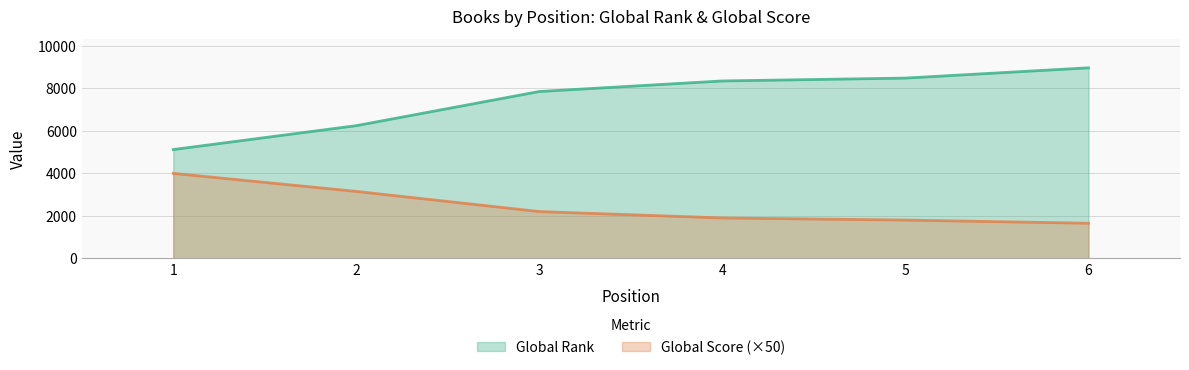

What is the approximate value of Global Score at 2?

3150